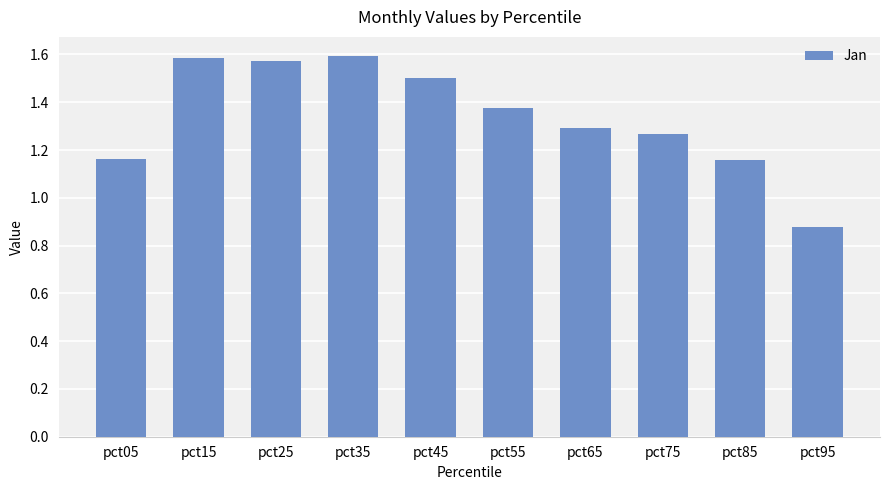

Does the chart contain any negative values?

No